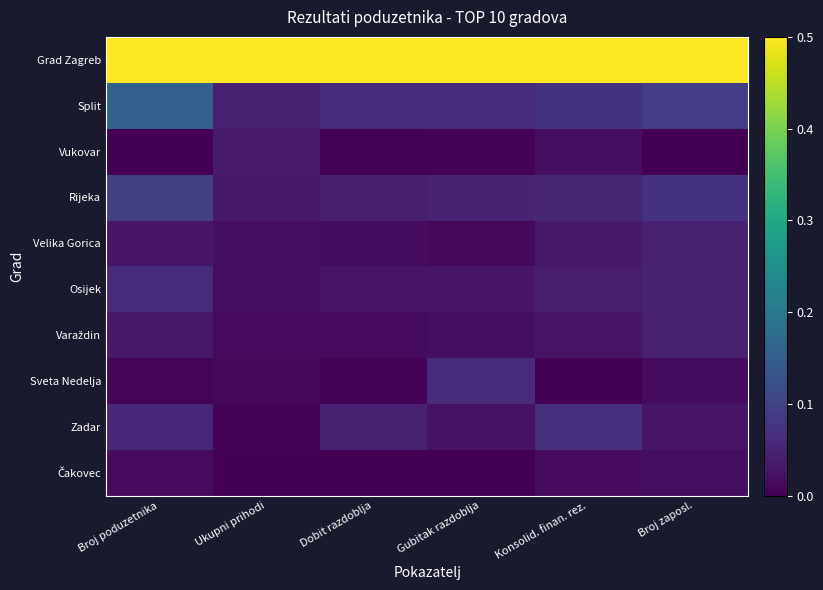

What is the difference between the highest and lowest values at Ukupni prihodi?

1.0